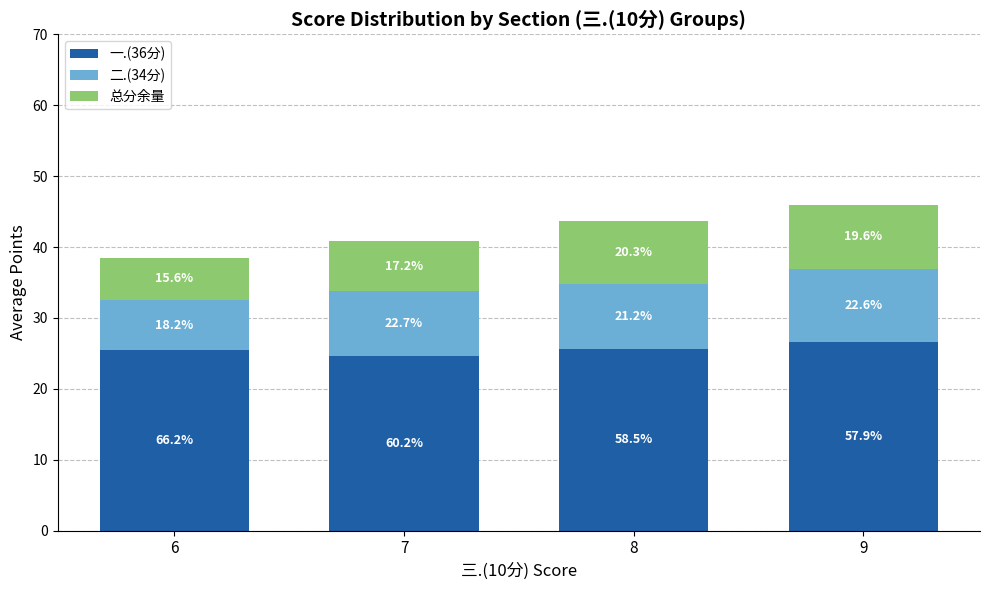

What are all the series names shown in the legend?

一.(36分), 二.(34分), 总分余量